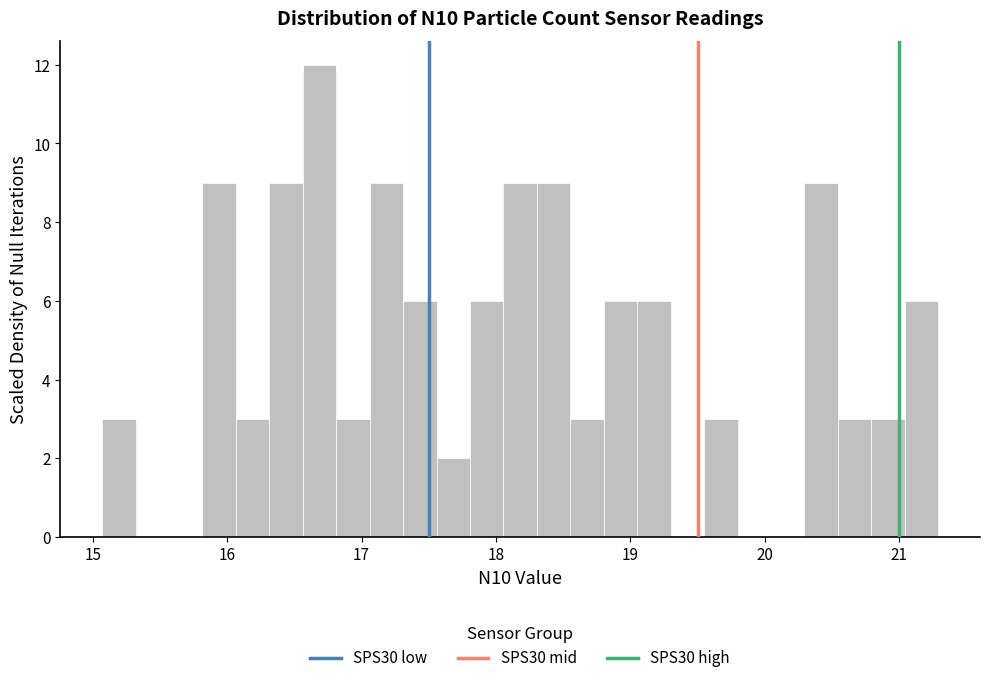

Read against the x-axis, roughly where is the centre of the tallest bar?

16.7